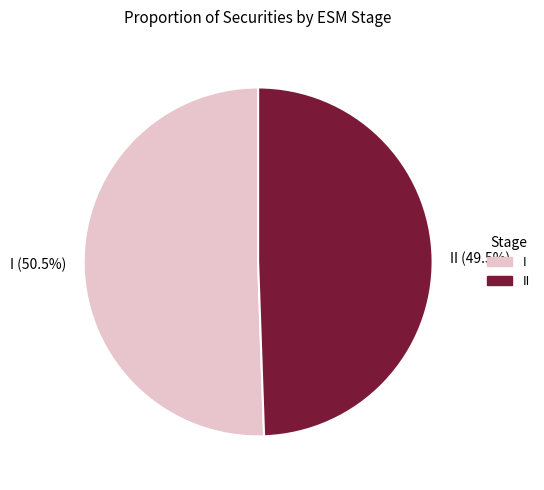

What is the smallest slice in the pie chart?

II (49.5%)